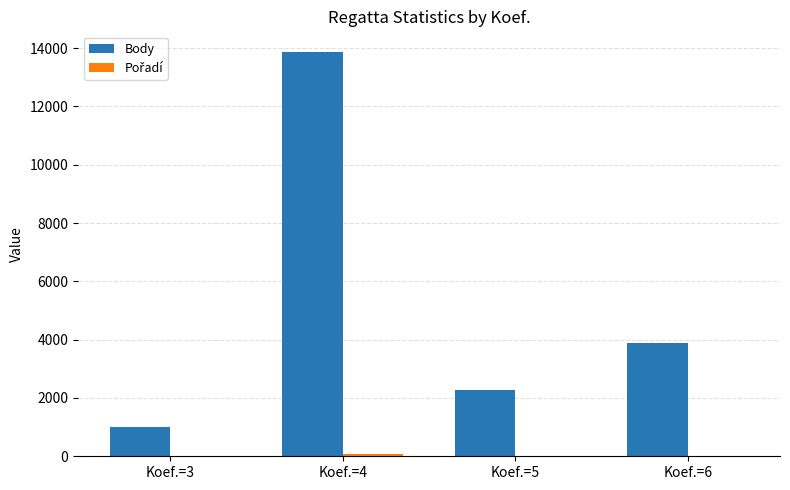

Count the number of data series in this chart.

2